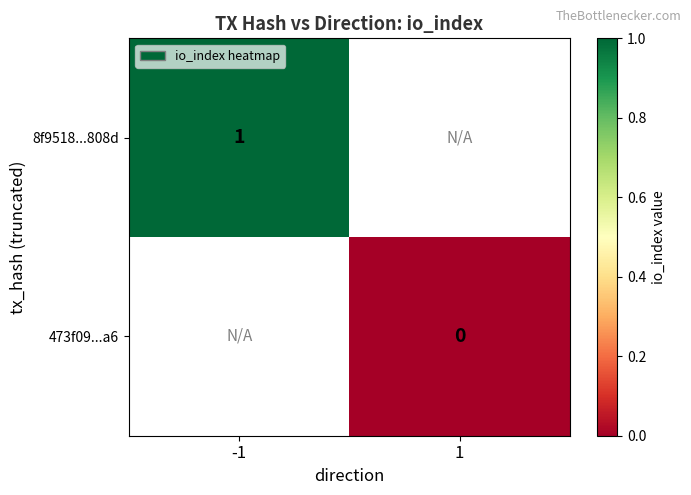

Count the number of categories in the chart.

2